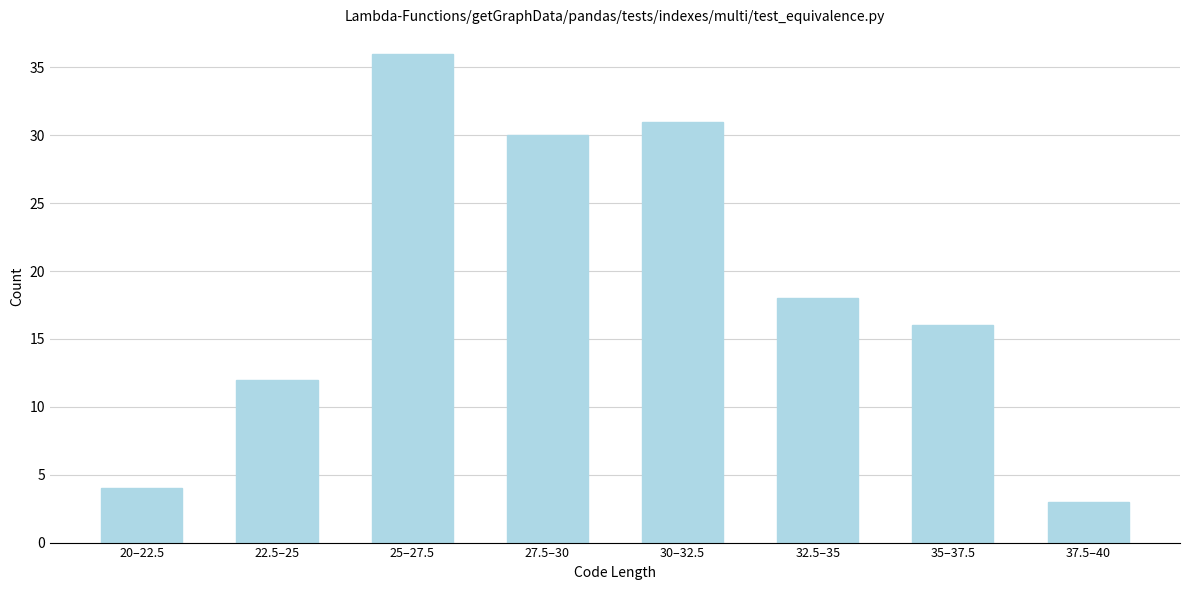

Reading left to right, list all the values displayed in this chart.

4	12	36	30	31	18	16	3